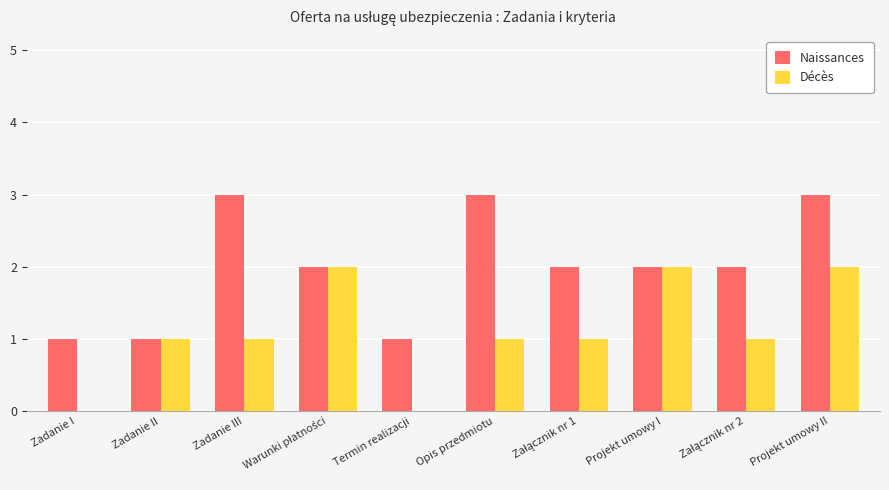

What is the sum of all Décès values?

11